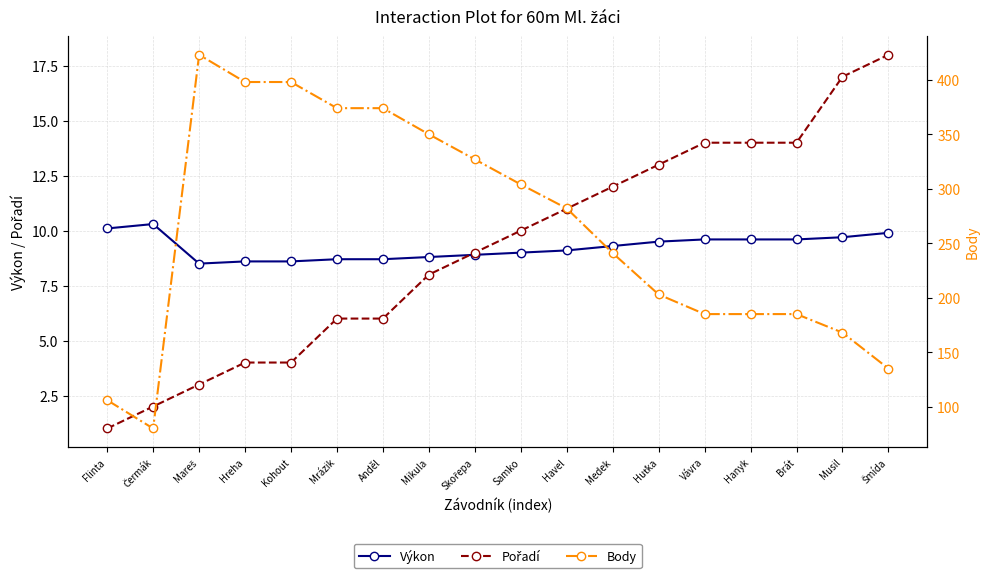

At which category does Výkon reach its first local valley?

Mareš